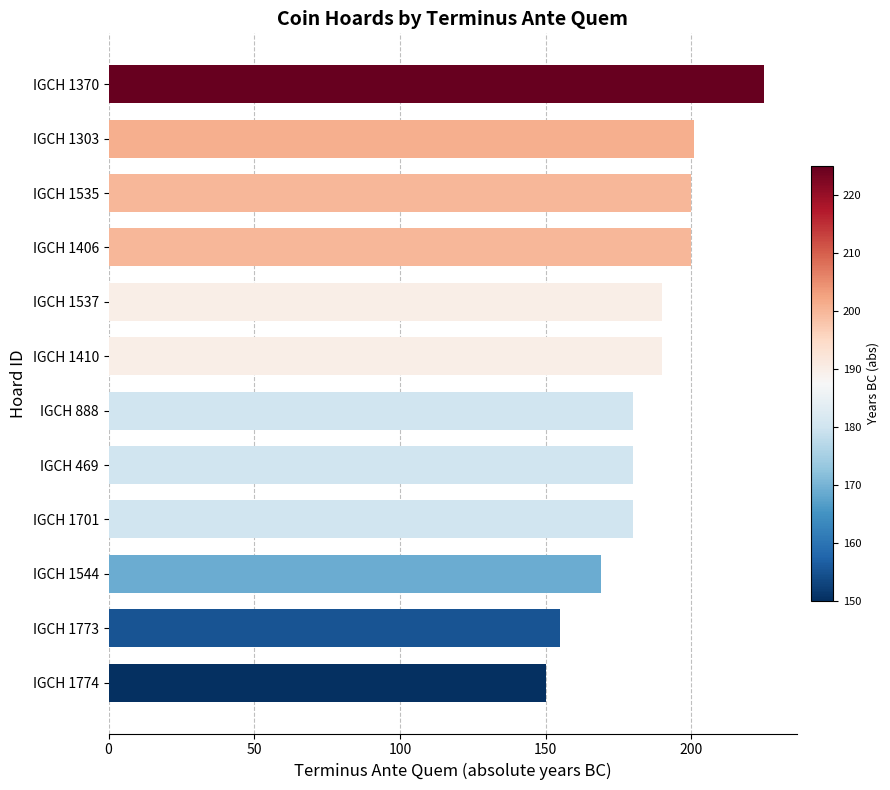

What is the change in value from IGCH 1701 to IGCH 1774?

-30